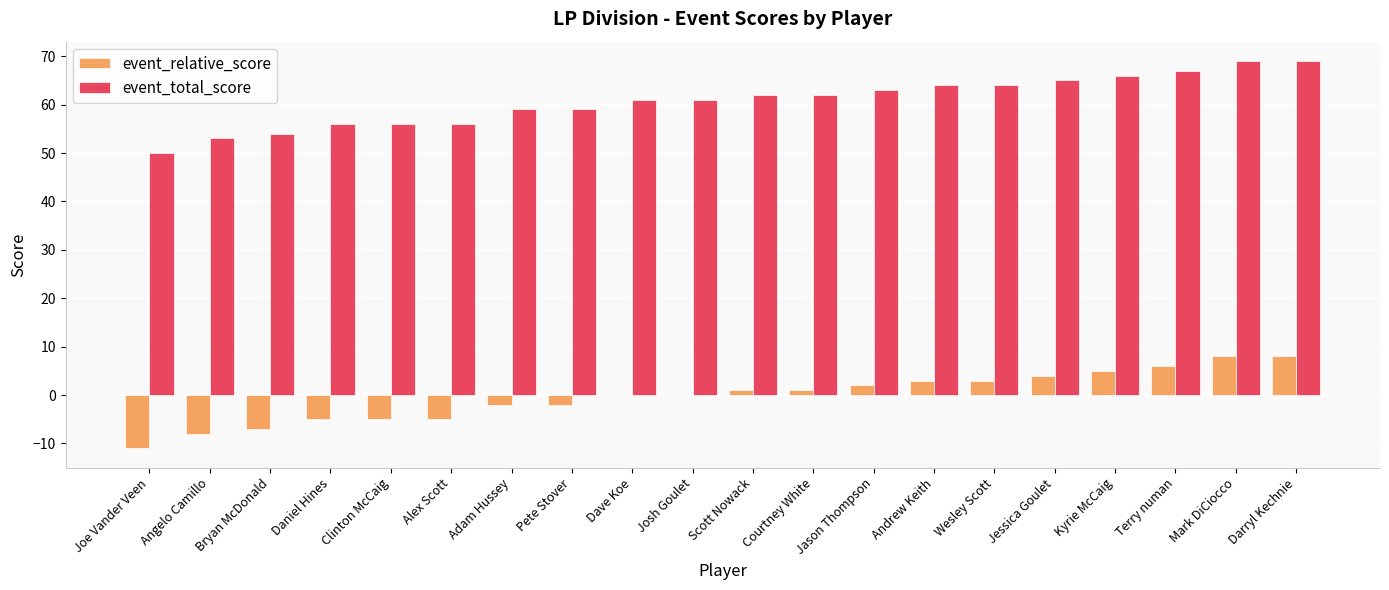

Does the chart contain stacked bars?

No